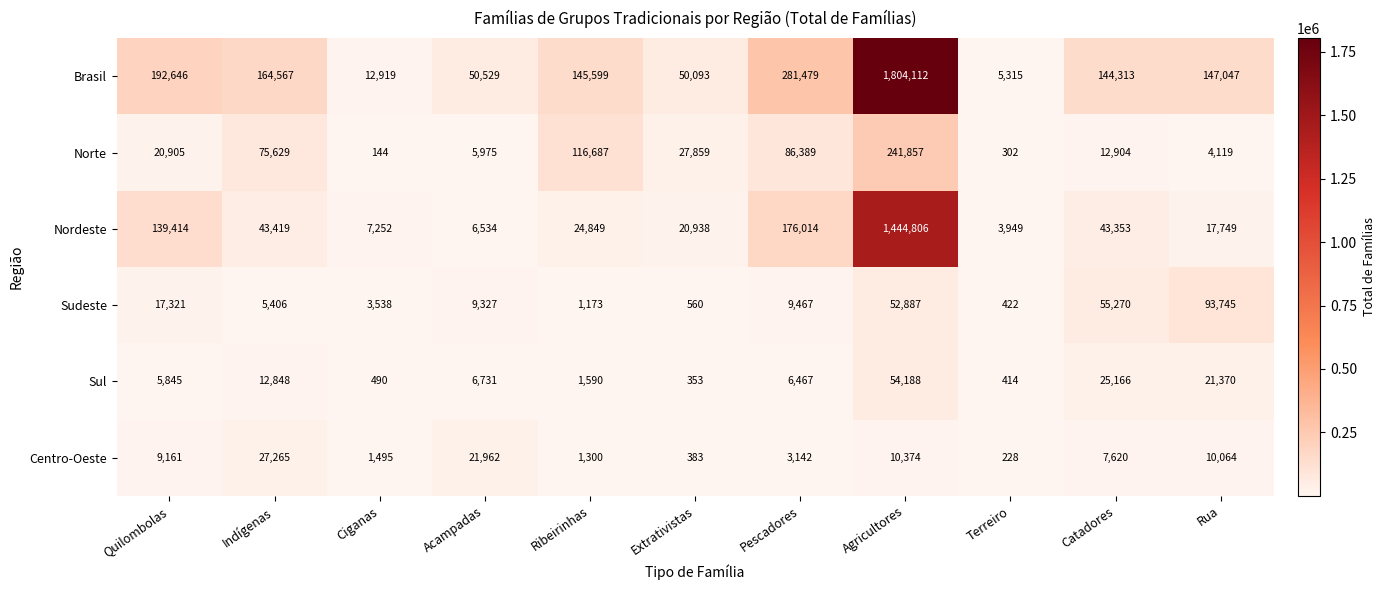

What is the approximate value of Sudeste at Agricultores, to the nearest 50?

52900